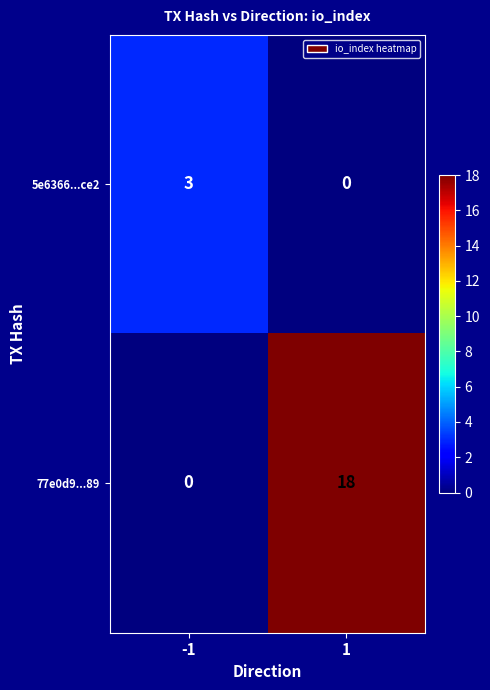

What is the difference between the 77e0d9...89 values at -1 and 1?

18